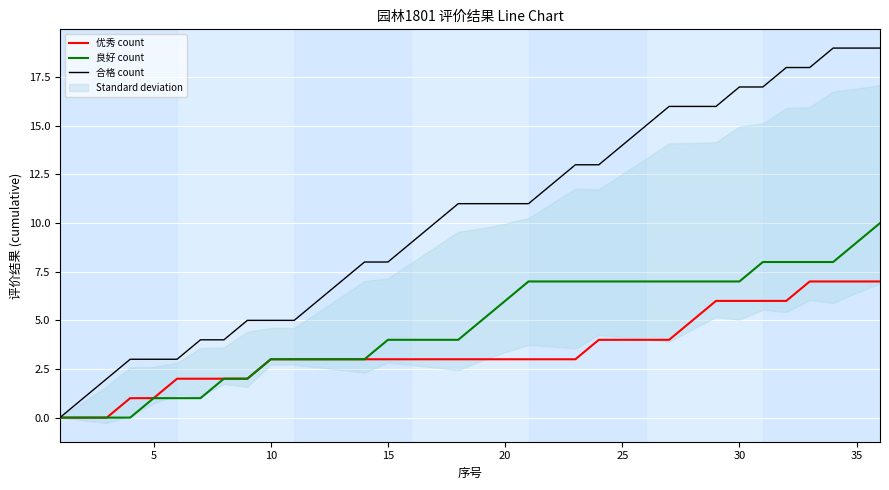

How many data points does each series have?

36